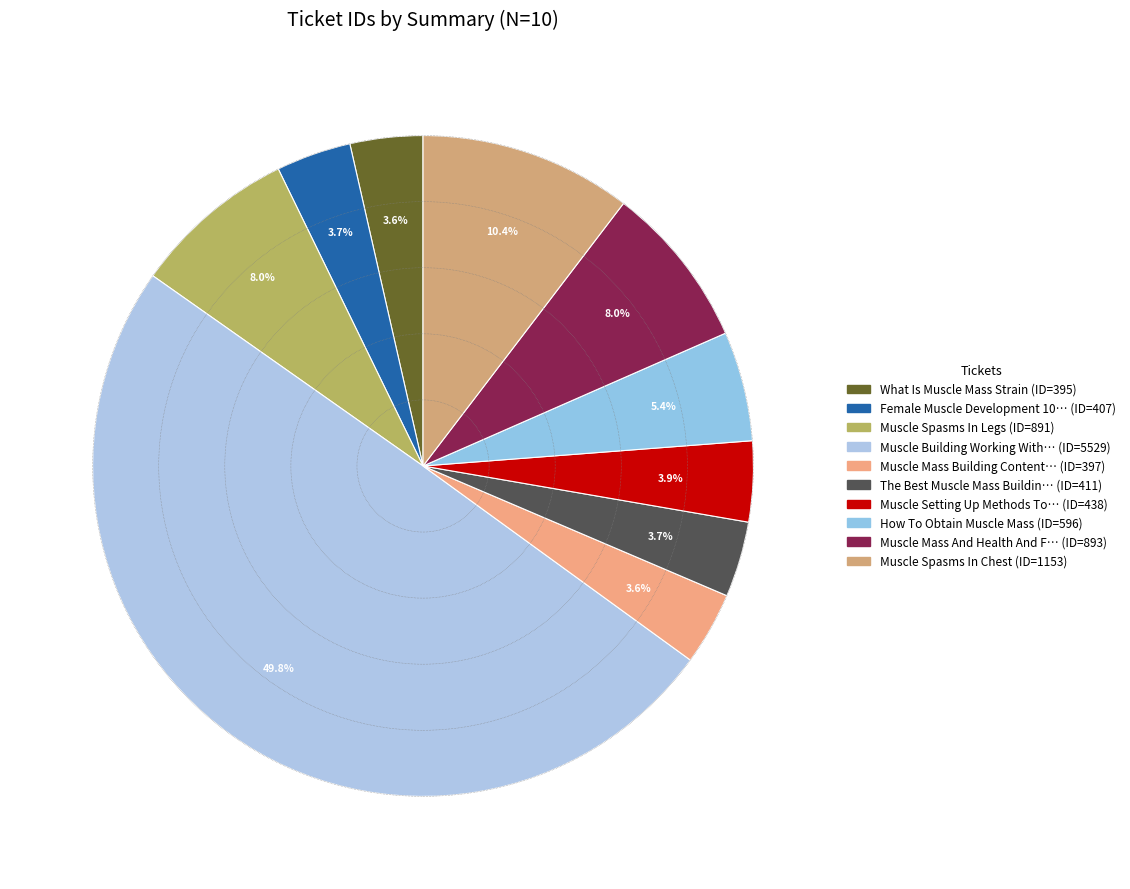

Count the number of slices in the pie.

10